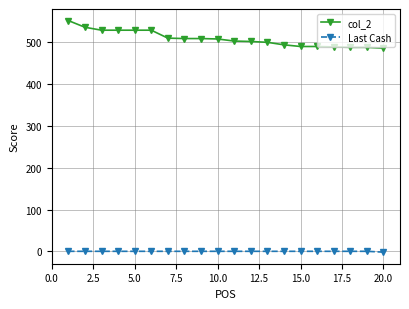

What is the maximum value shown in the chart?

552